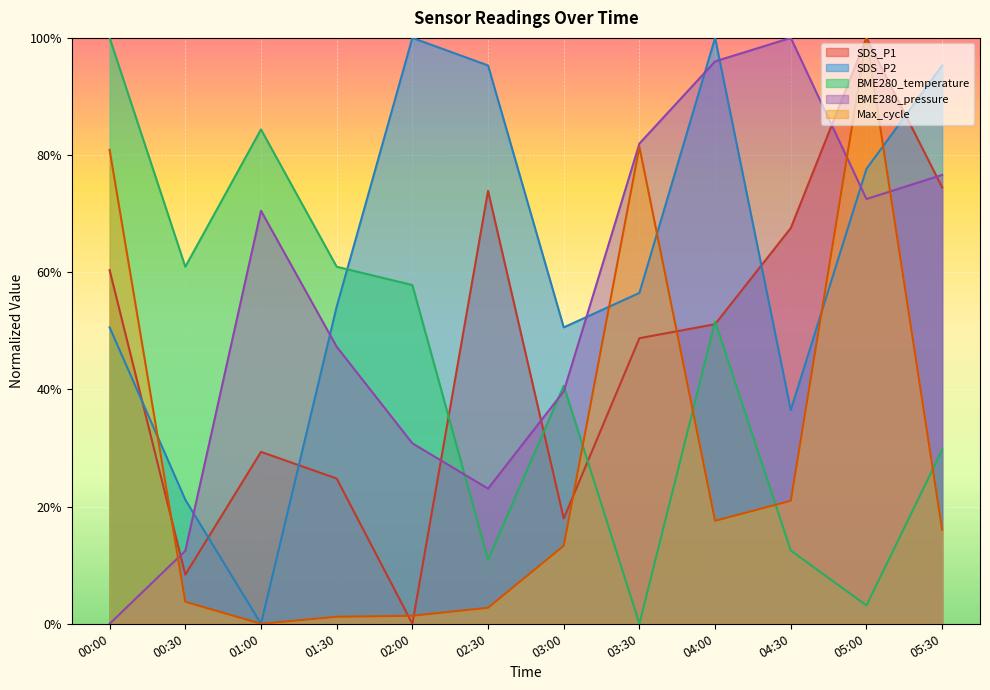

Does the chart display data point markers on the line(s)?

No